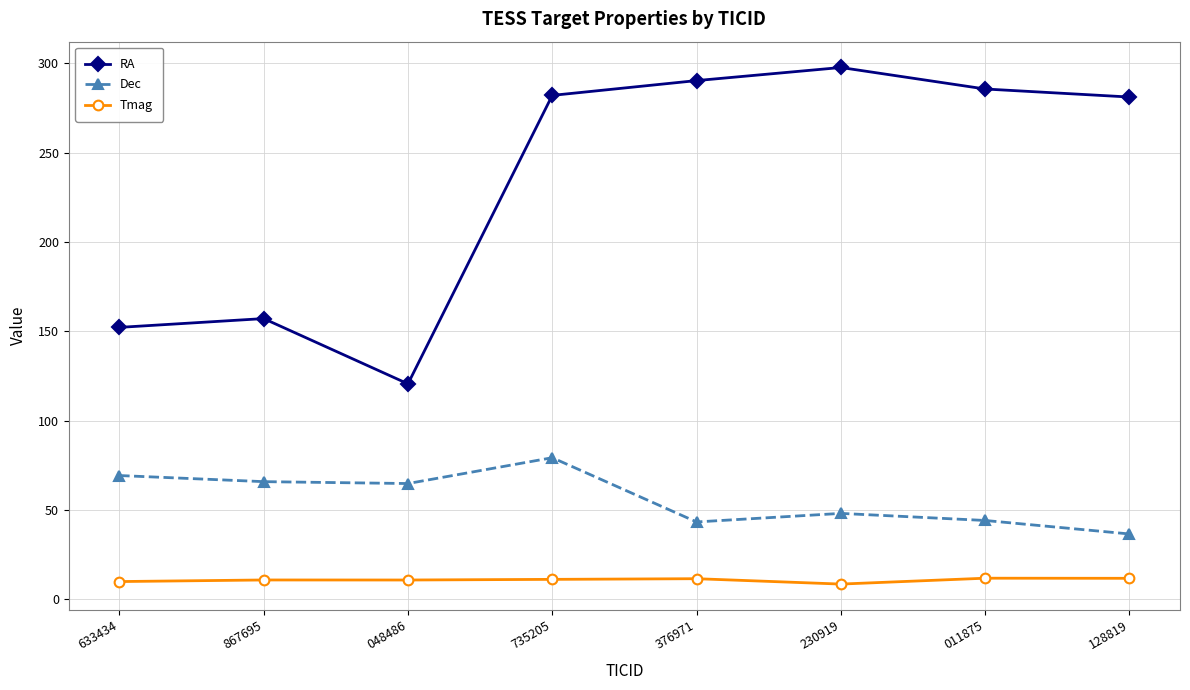

Which series changed the most between 867695 and 128819?

RA